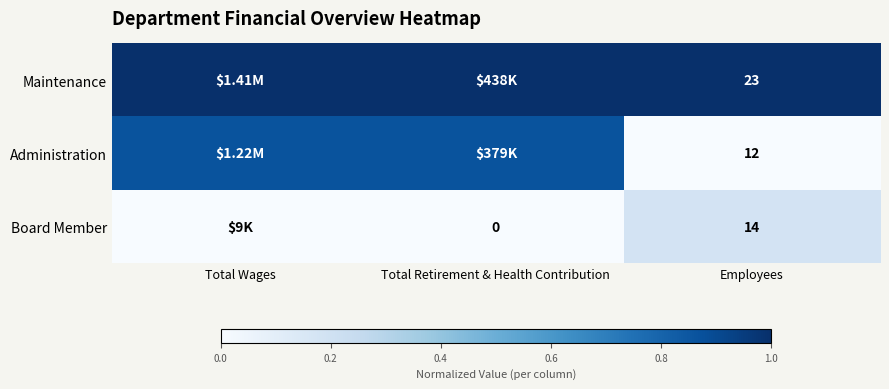

At Total Retirement & Health Contribution, list the series in order from smallest to largest.

Board Member, Administration, Maintenance